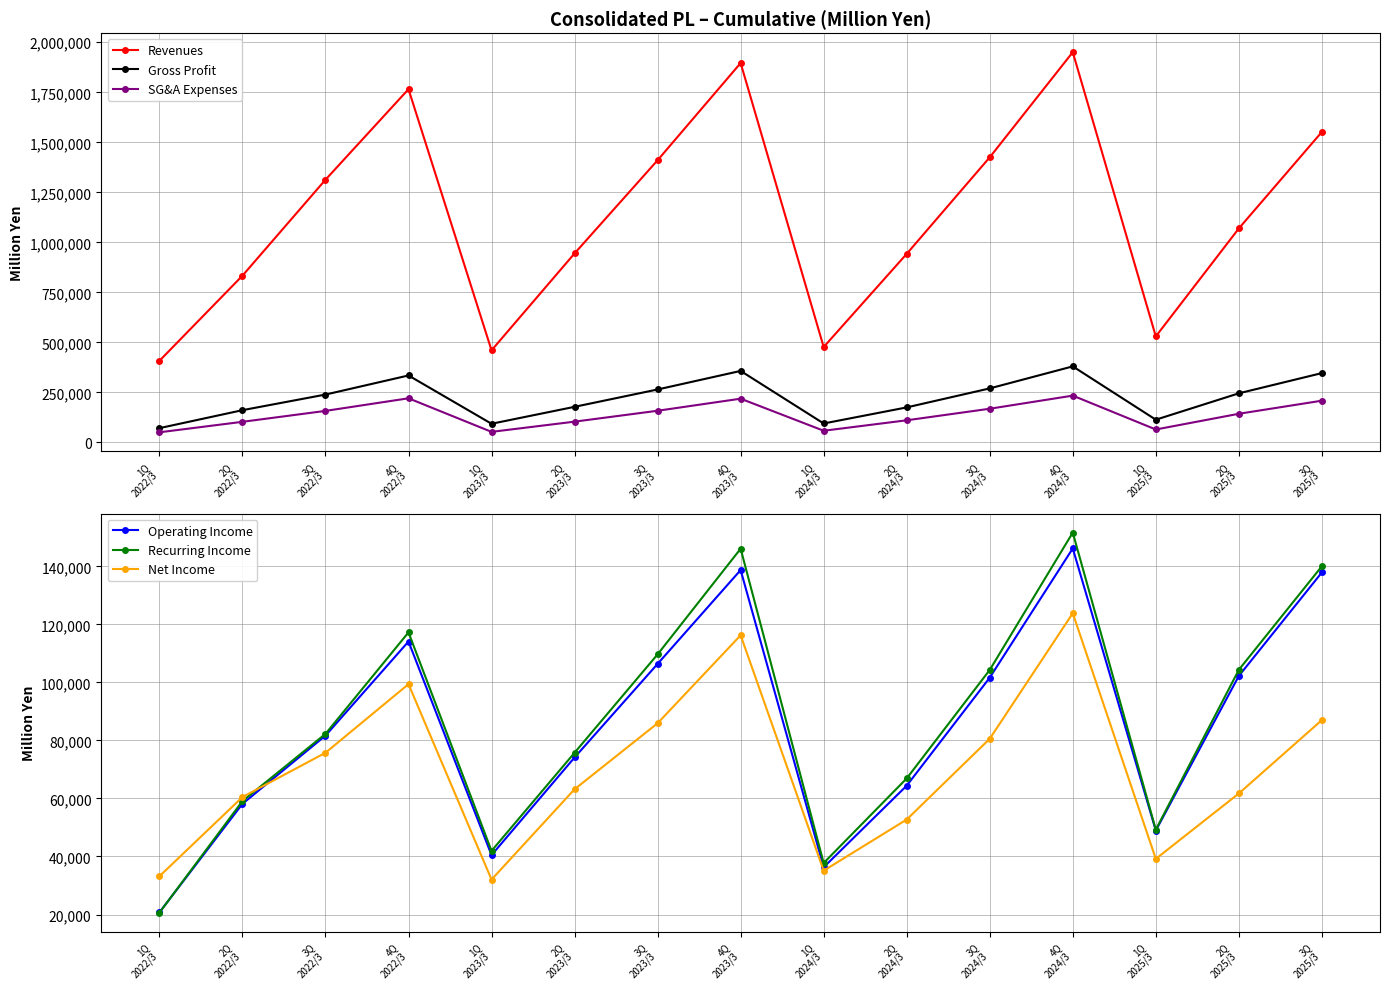

True or false: Revenues has a value of 1896231 at 4Q
2023/3.

True